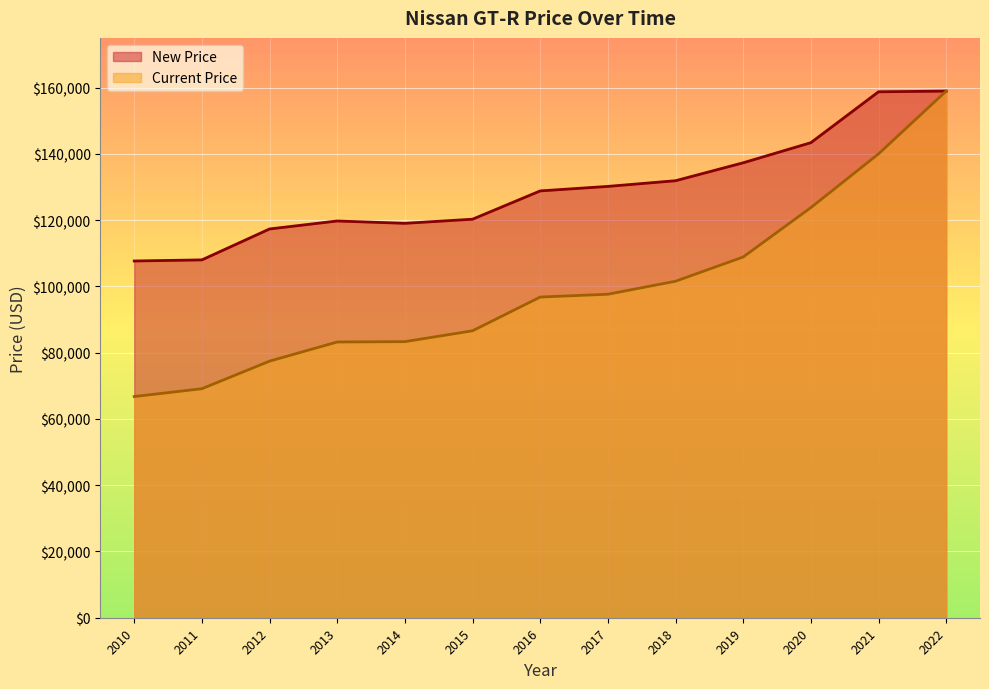

What is the difference between the second highest and minimum values in the Current Price series?

73239